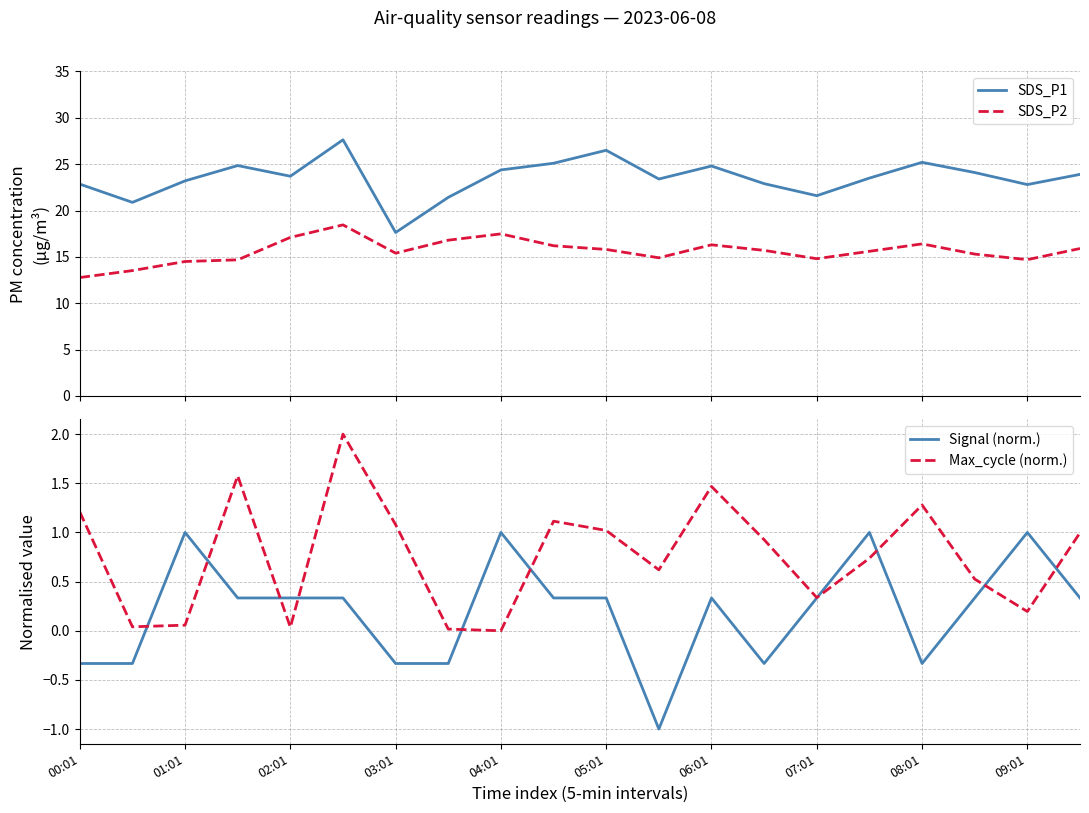

True or false: SDS_P1 and SDS_P2 intersect in this chart.

False